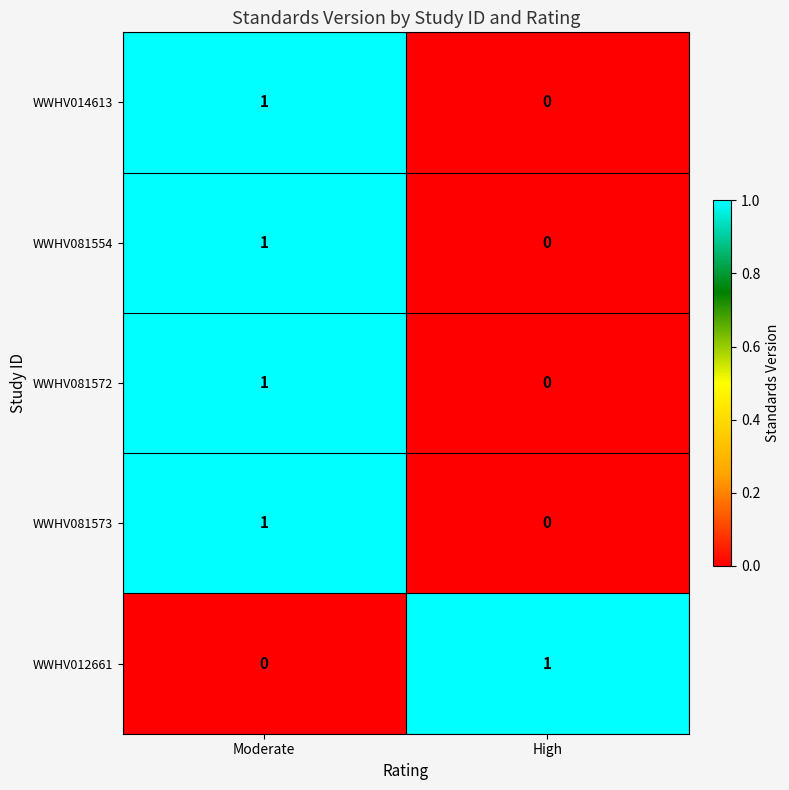

Where is WWHV081572 nearest to the value 0?

High